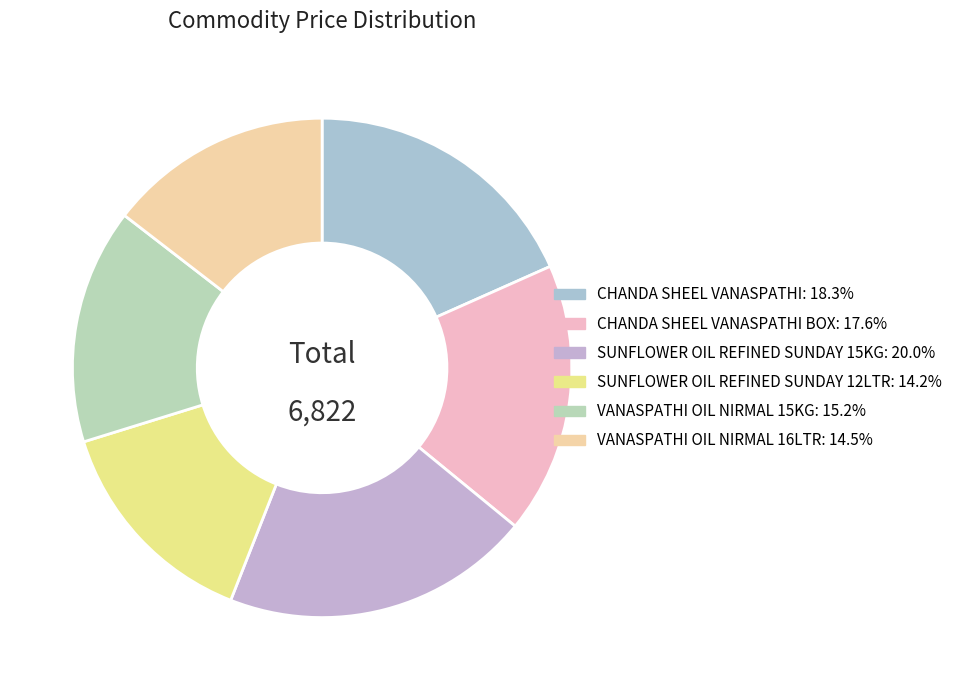

Which slice is the largest?

SUNFLOWER OIL REFINED SUNDAY 15KG